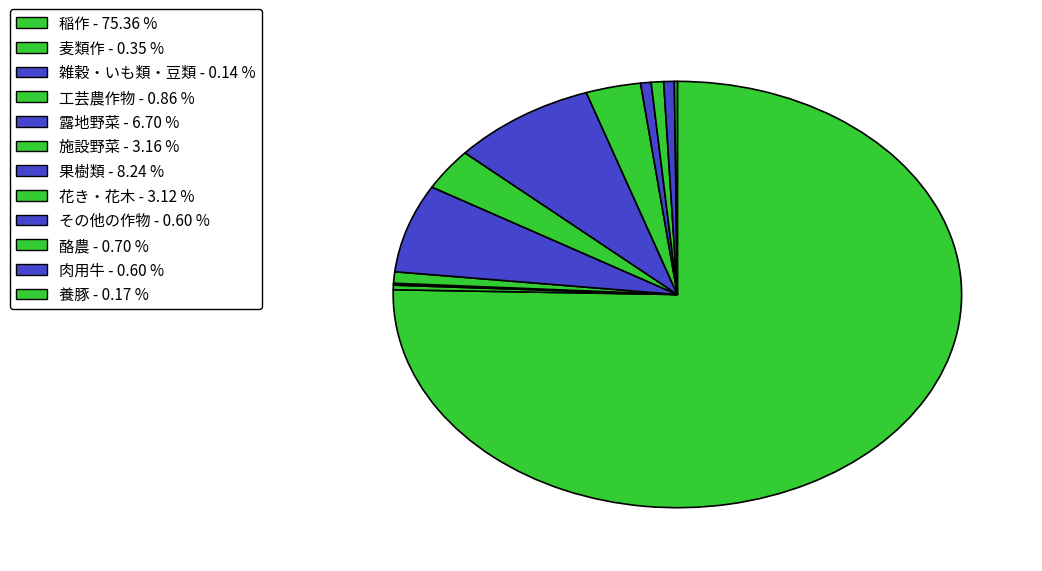

Is it true that 麦類作 is 15% of the pie?

False